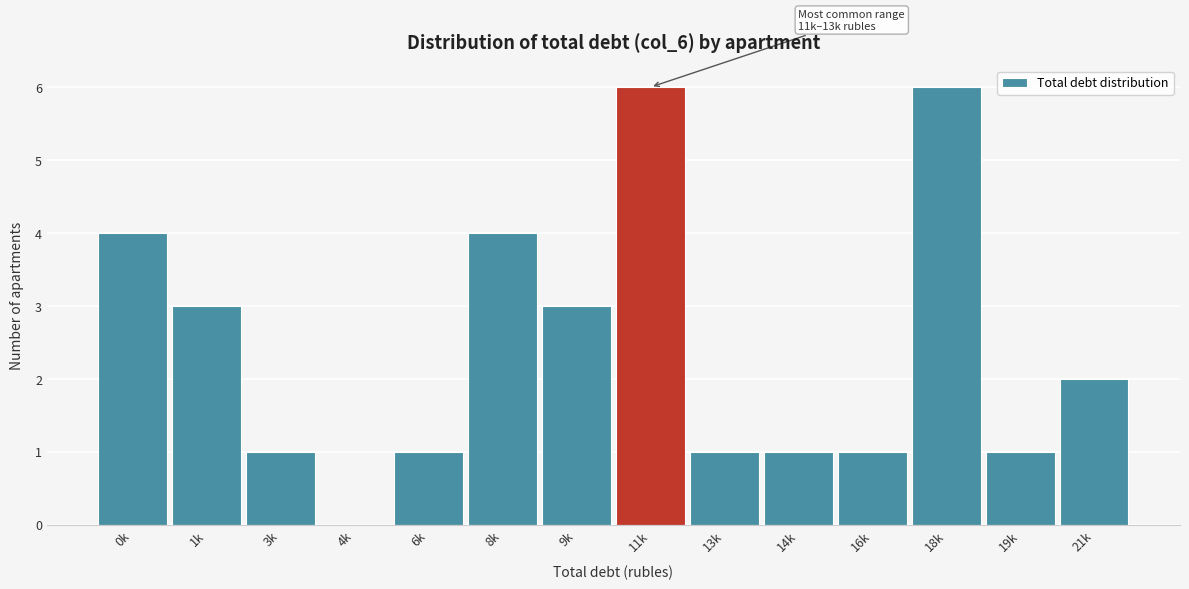

Reading left to right, what are all the values shown in this chart?

0k=4	1k=3	3k=1	4k=0	6k=1	8k=4	9k=3	11k=6	13k=1	14k=1	16k=1	18k=6	19k=1	21k=2